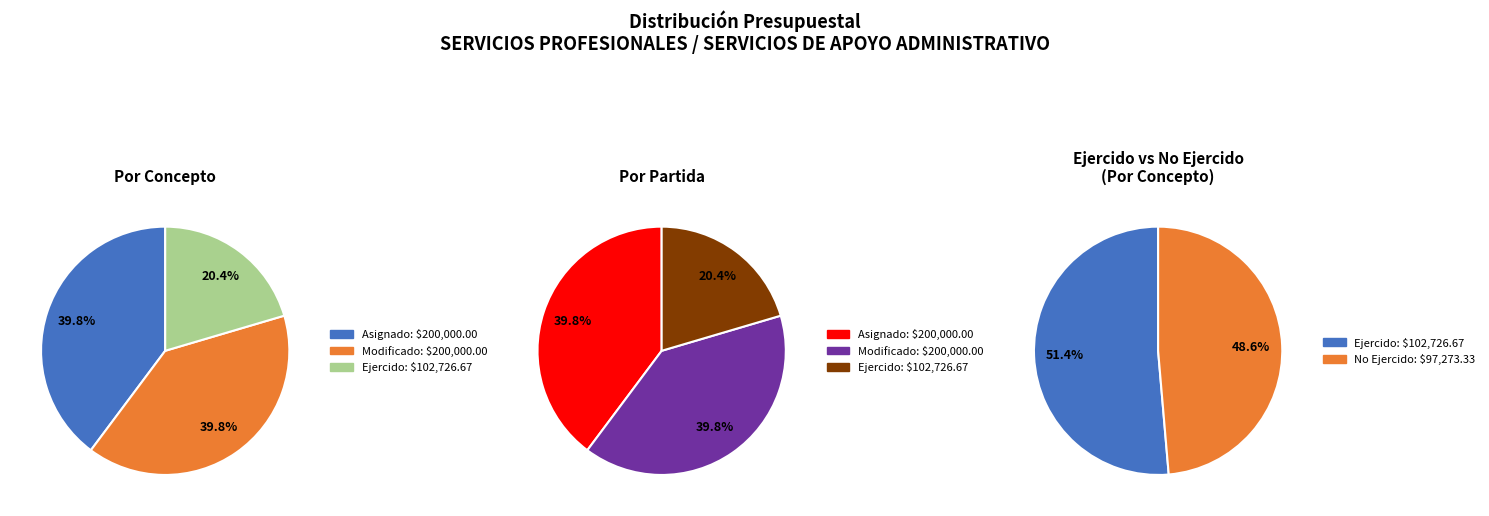

To the nearest percent, what portion does SERVICIOS DE APOYO ADMINISTRATIVO represent?

50%